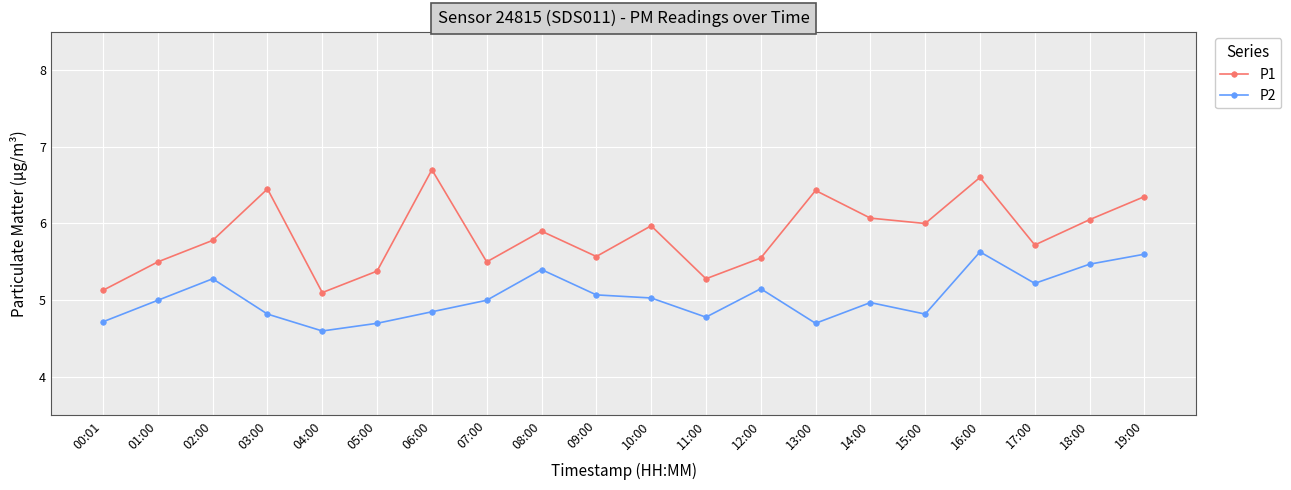

The value of P1 at 08:00 is 5.9. True or false?

True